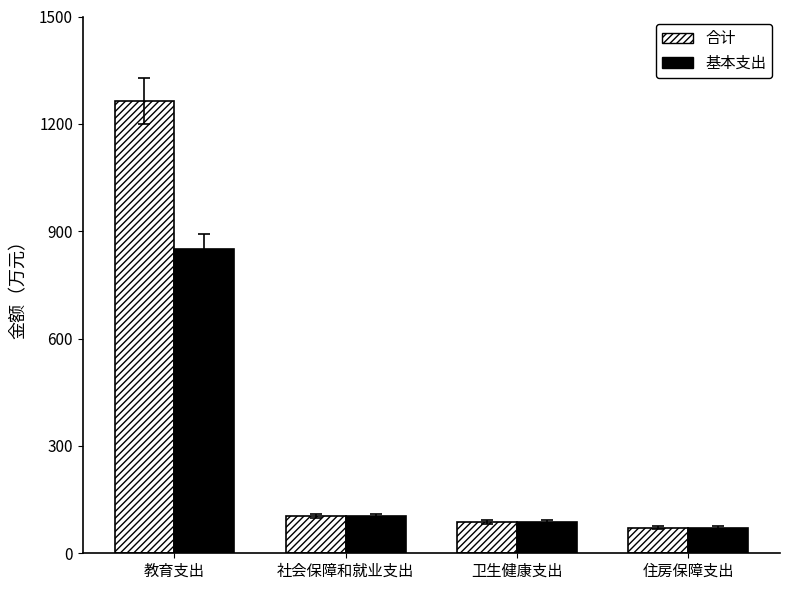

How many categories are shown in the chart?

4